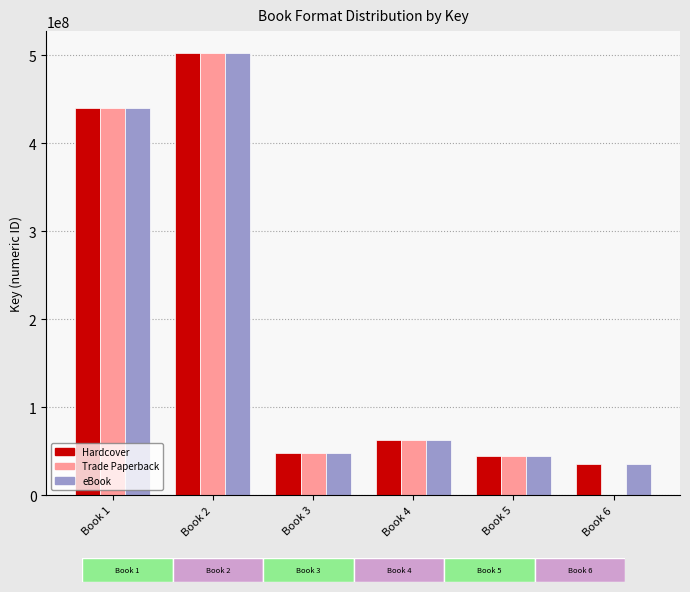

Which category has the highest value across all series?

Book 2